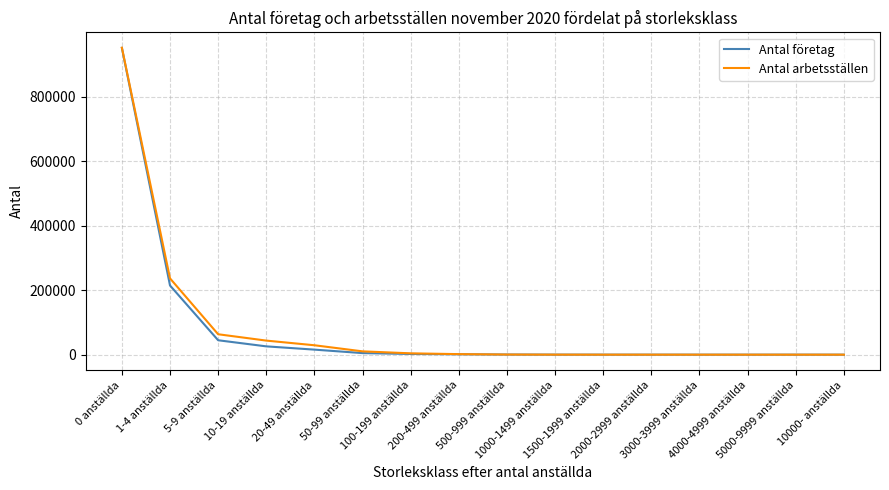

At how many categories does at least one series exceed 937509?

1